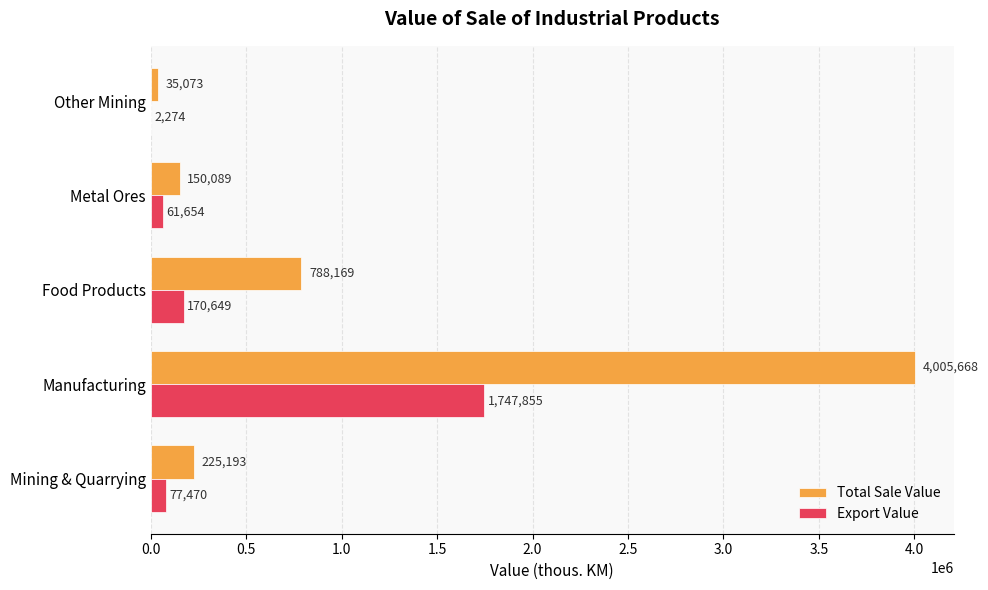

At which label is Export Value closest to 875064?

Food Products